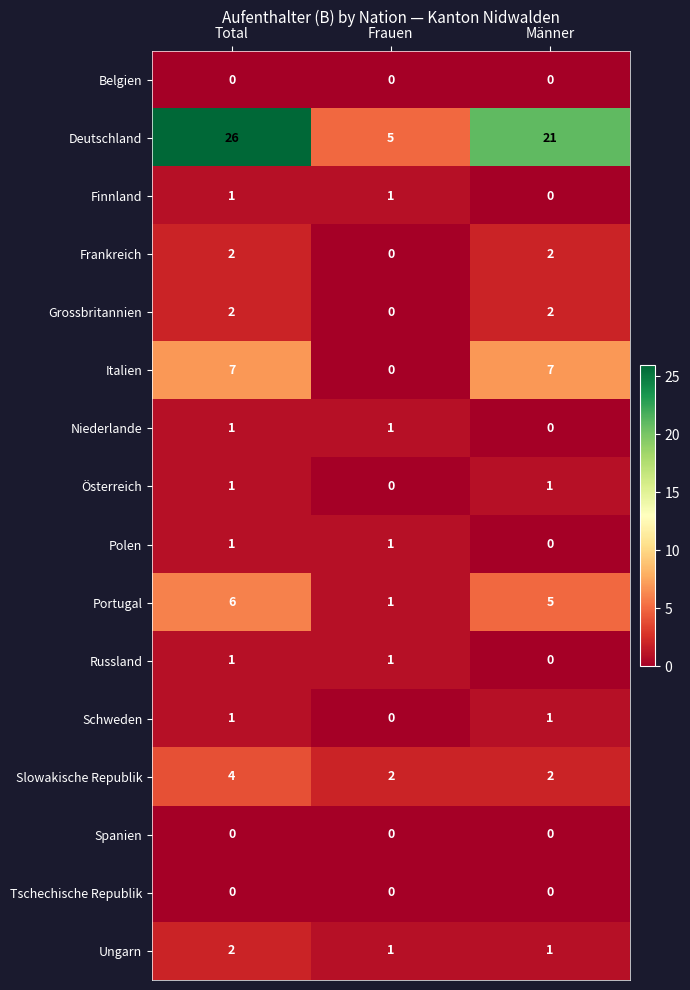

Is it true that Grossbritannien equals 2 at Total?

True